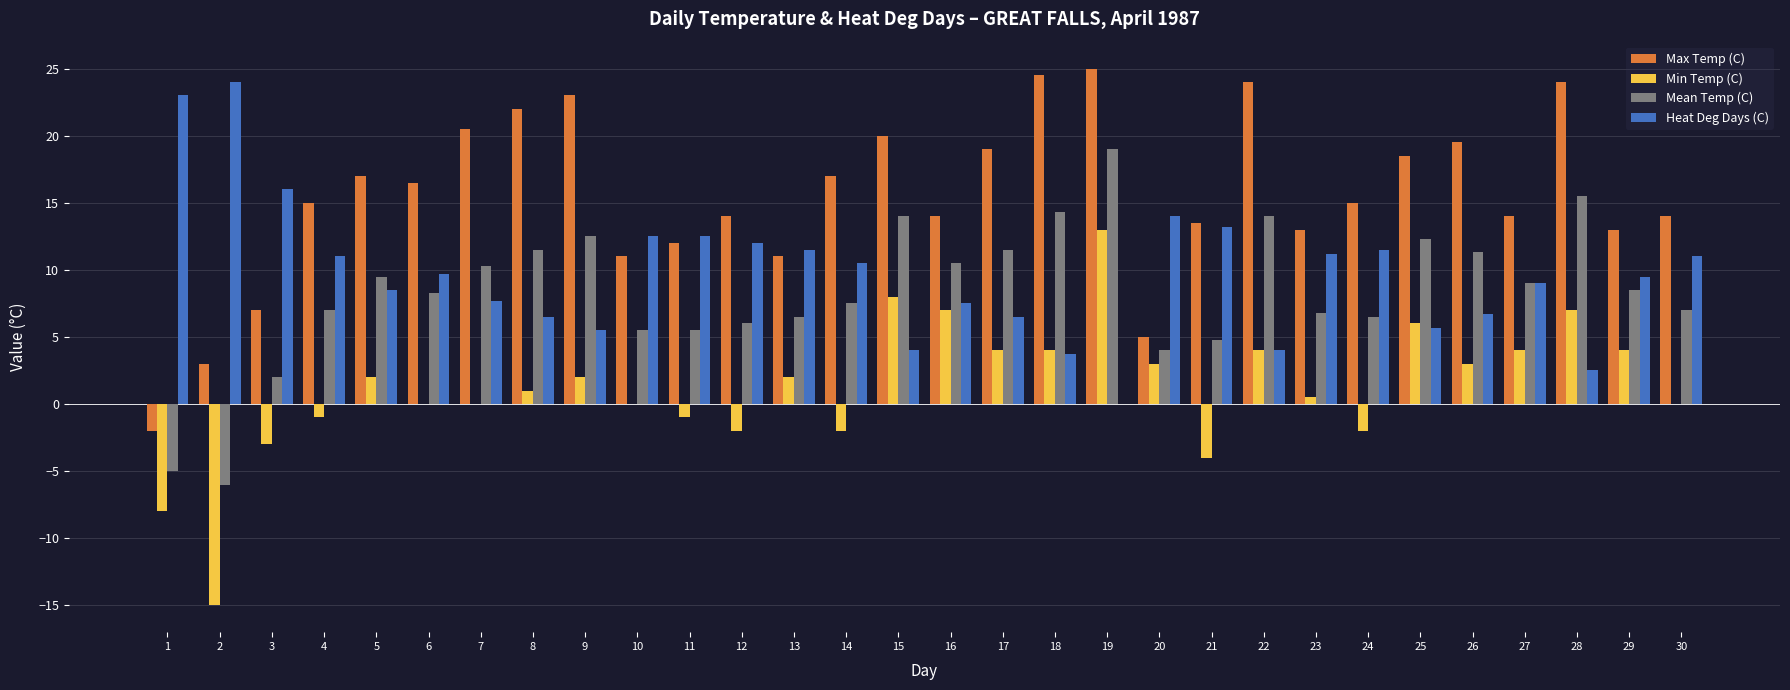

At which label is Mean Temp (C) closest to 6?

12